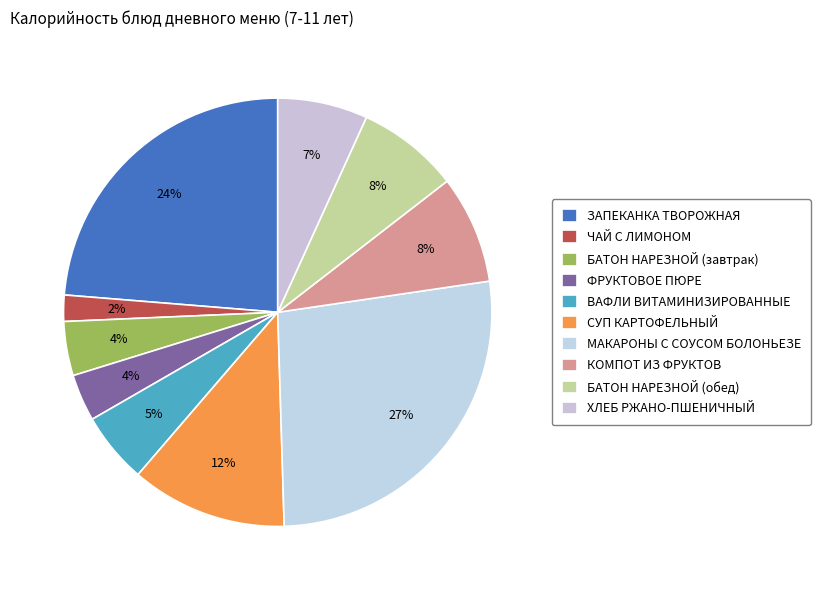

How many segments does this pie chart have?

10